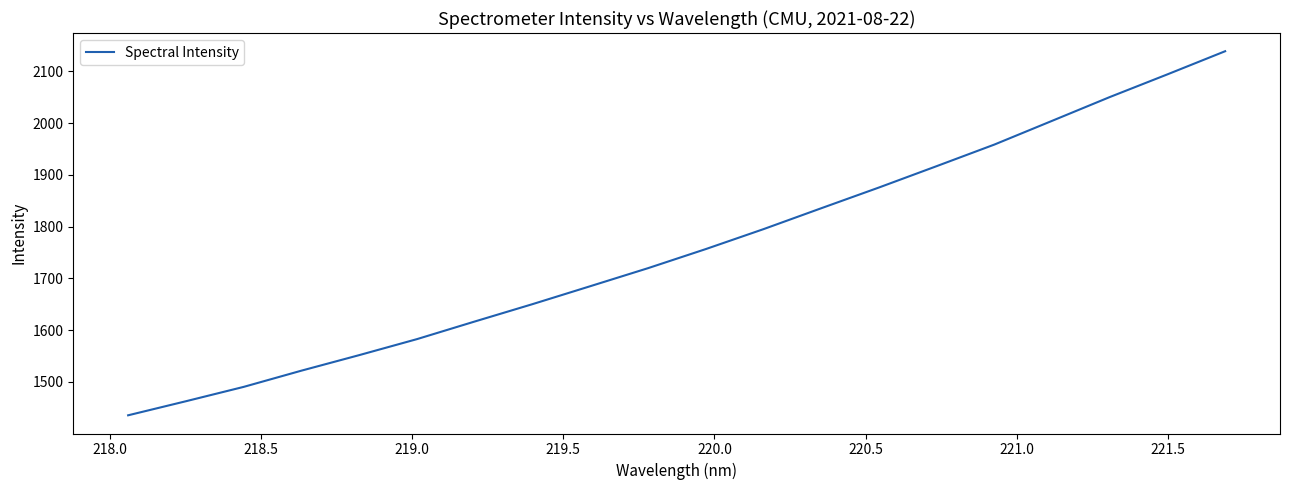

Is this an area chart (filled region under the line)?

No